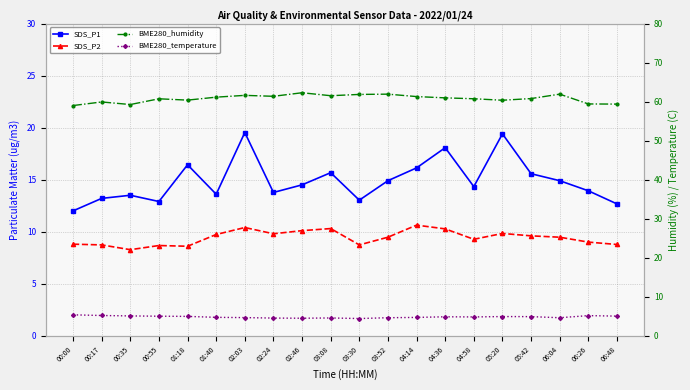

Which category has the lowest value in the SDS_P1 series?

00:00